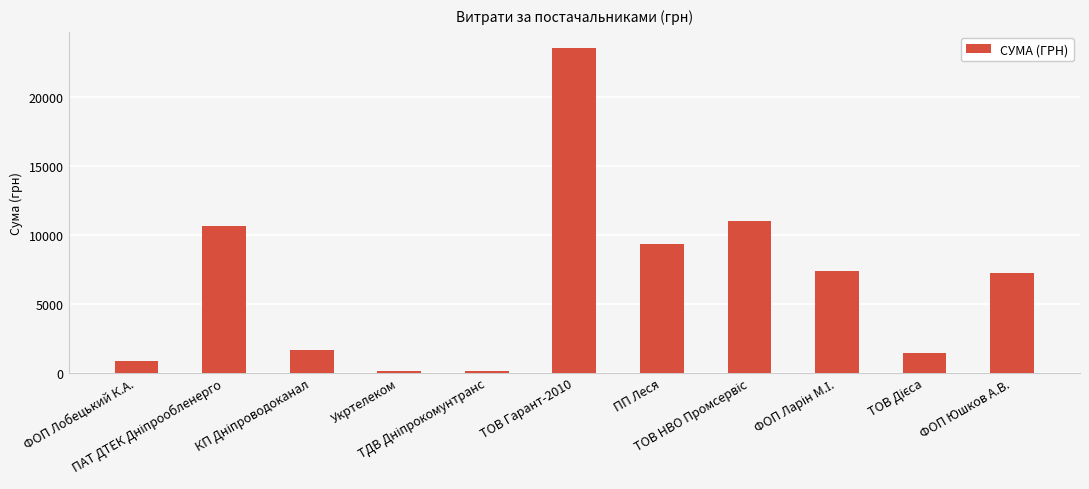

What is the value of the 1st bar from the left?

799.3